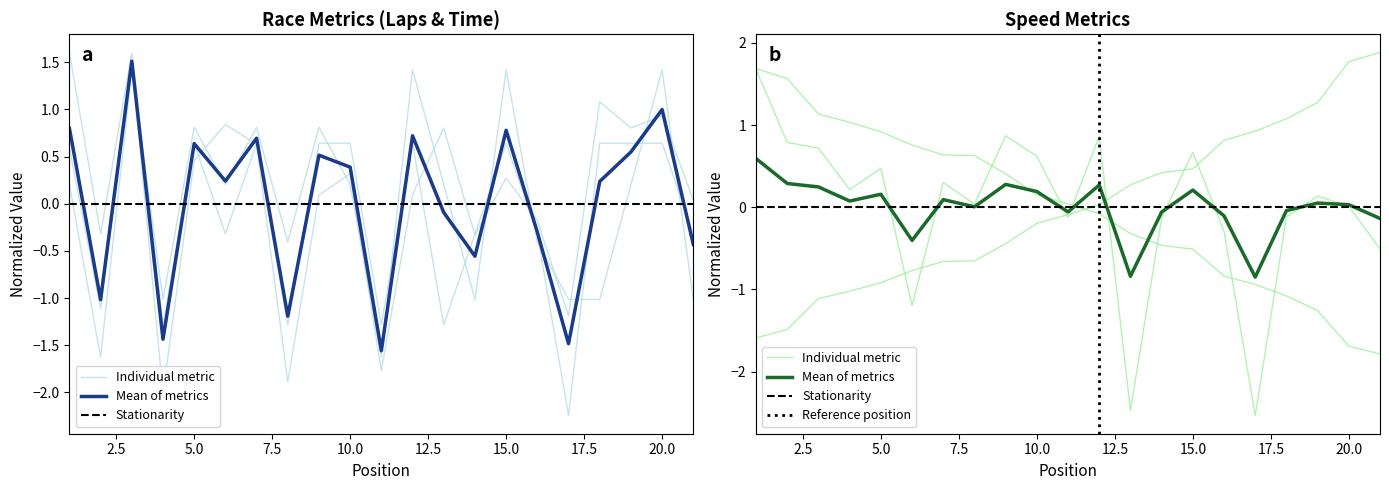

Where is the first local maximum for Total Time?

3